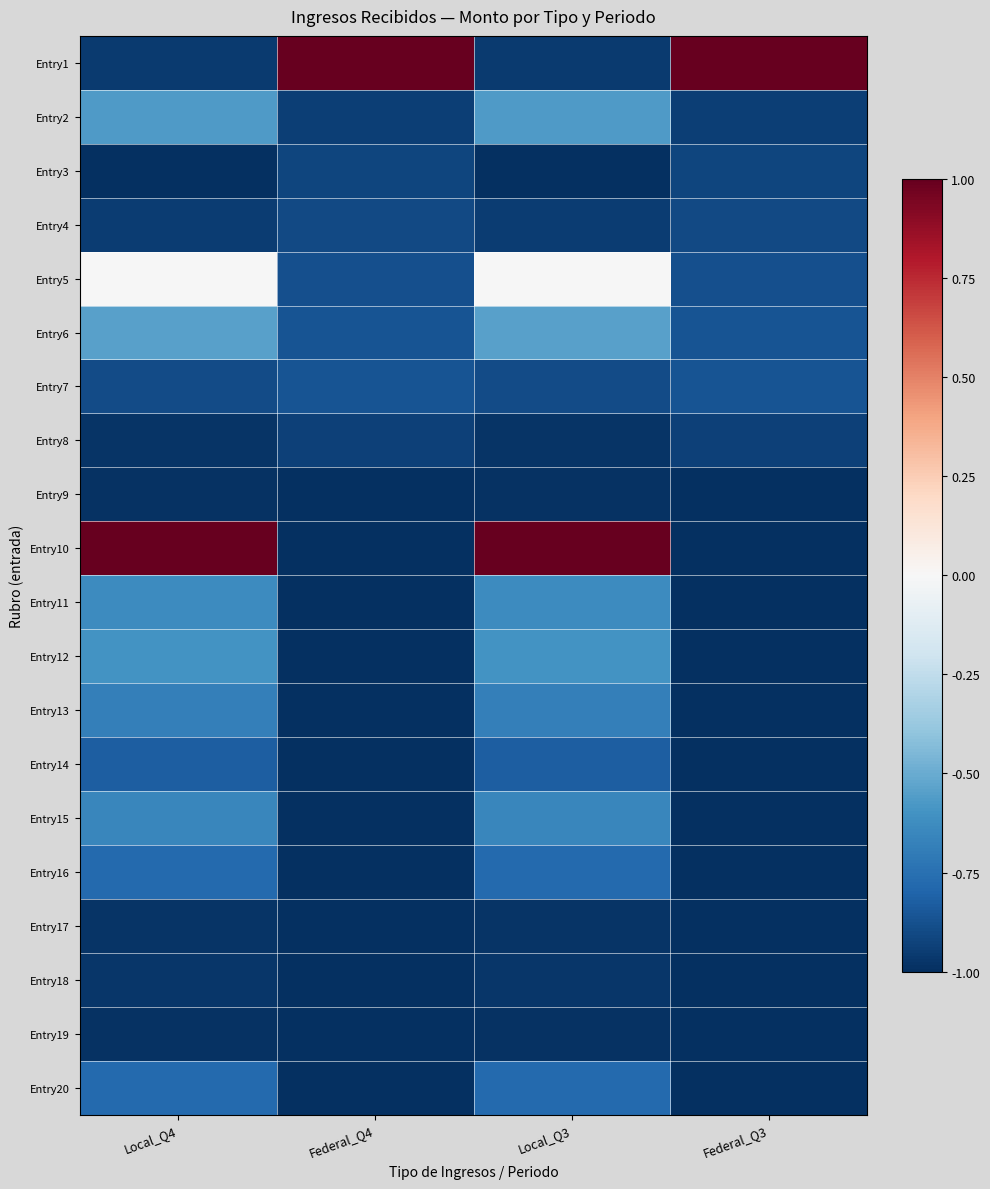

List the series in order of their peak value, lowest first.

Entry19, Entry9, Entry17, Entry18, Entry8, Entry3, Entry4, Entry7, Entry14, Entry16, Entry20, Entry13, Entry15, Entry11, Entry12, Entry2, Entry6, Entry5, Entry1, Entry10